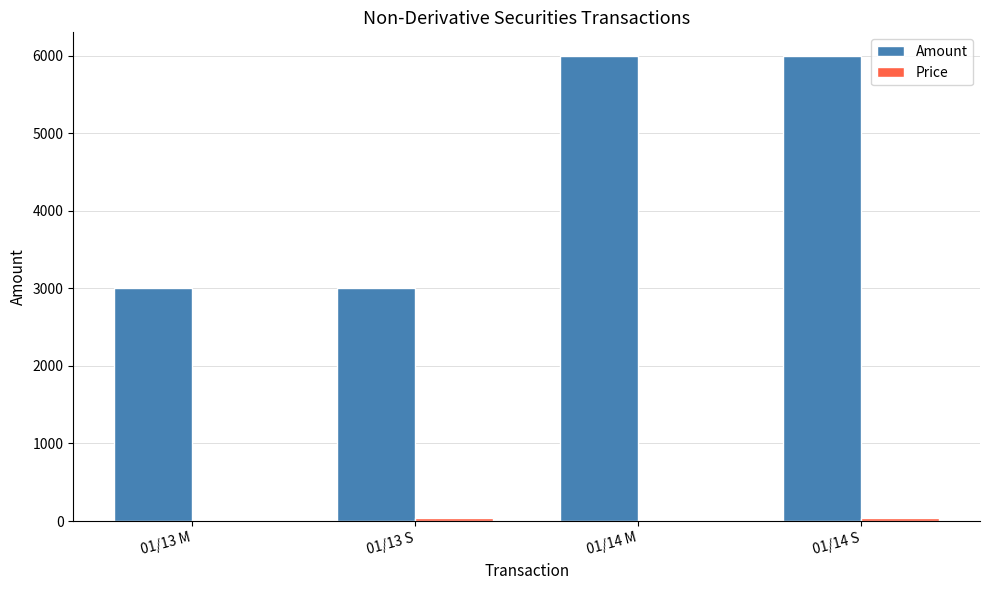

Which series has the widest spread of values?

Amount